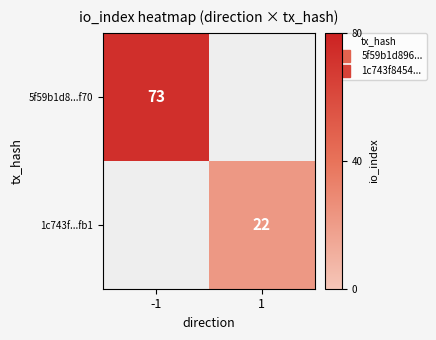

Which series has the widest spread of values?

5f59b1d8...f70